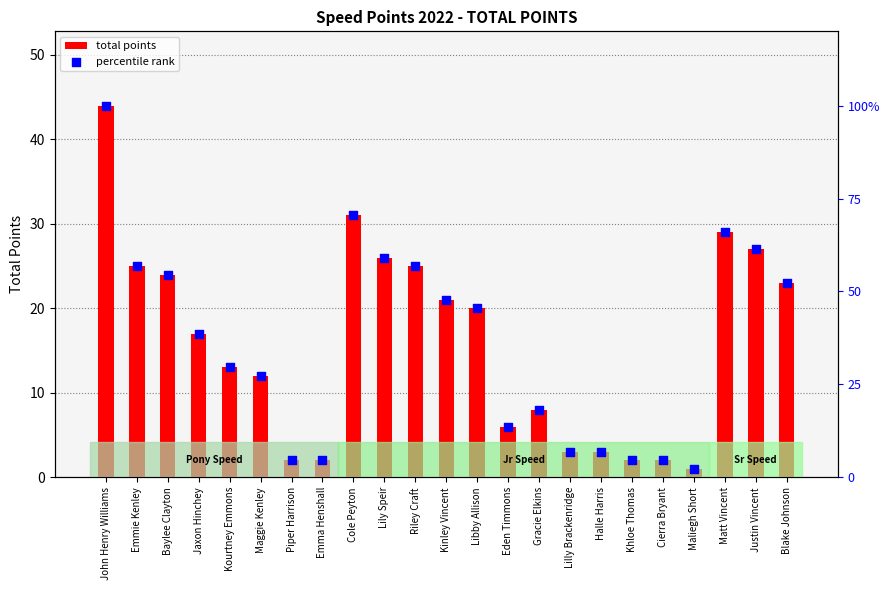

Which series has the widest spread of Y values?

percentile rank